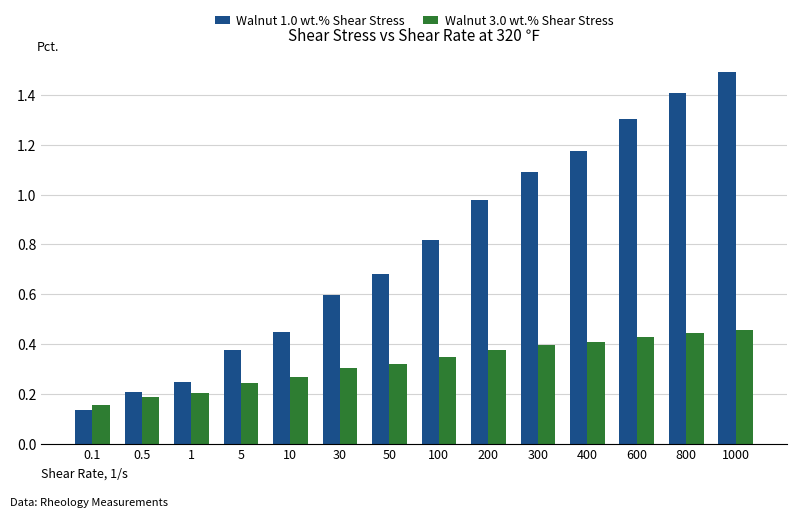

The value of Walnut 3.0 wt.% Shear Stress at 30 is 0.3. True or false?

True